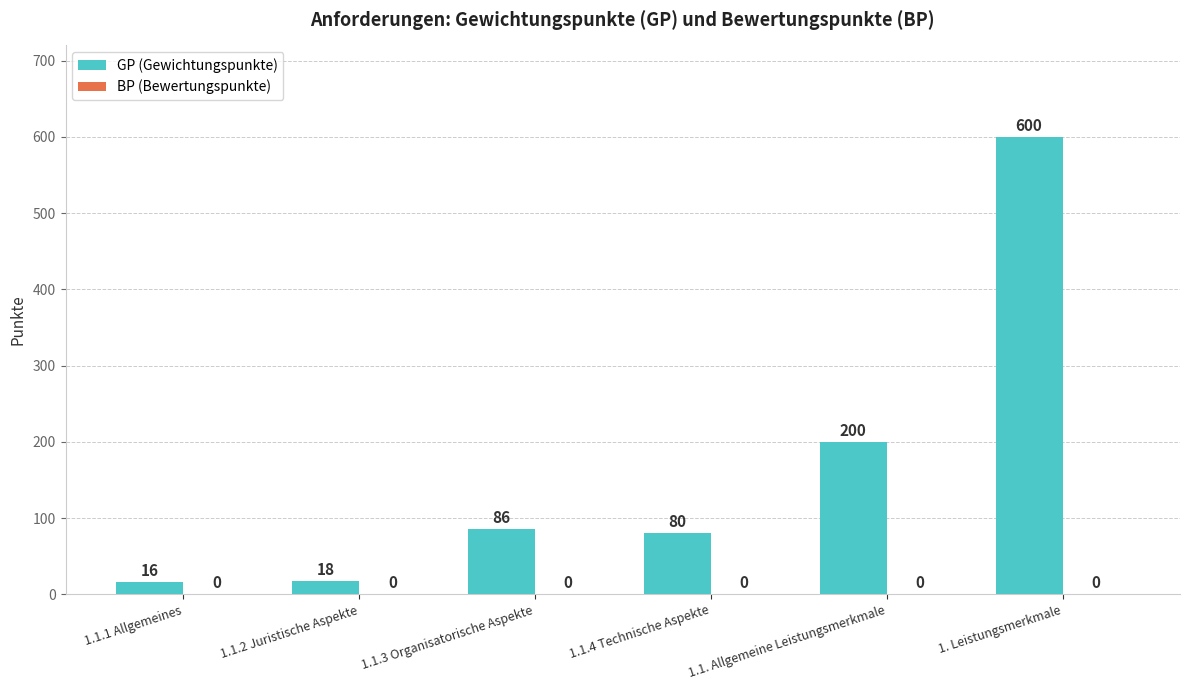

What is the label of the 1st bar from the left?

1.1.1 Allgemeines